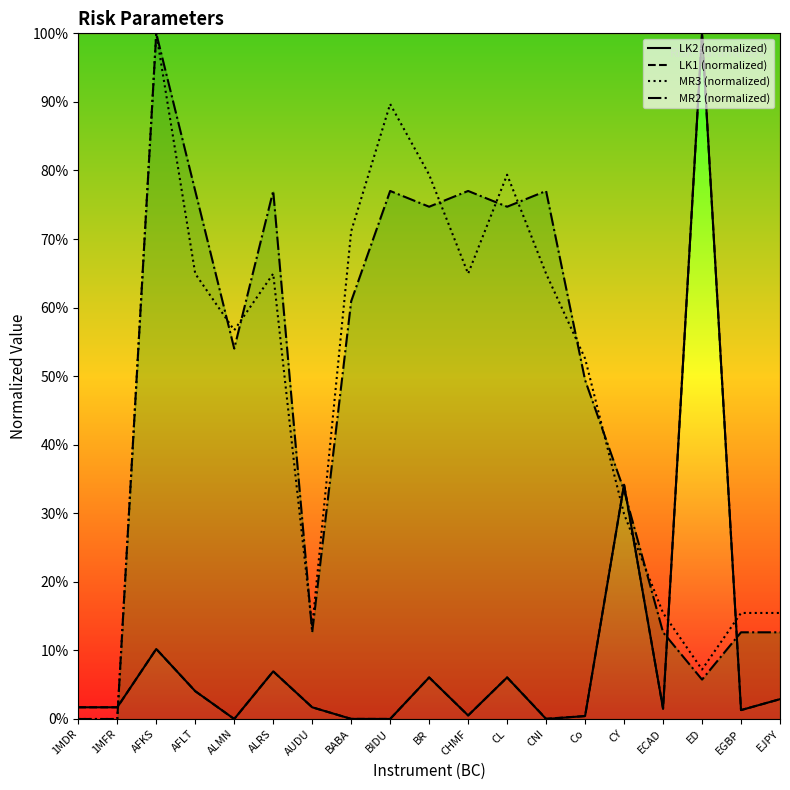

List the series in order of their peak value, lowest first.

LK2 (normalized), LK1 (normalized), MR3 (normalized), MR2 (normalized)